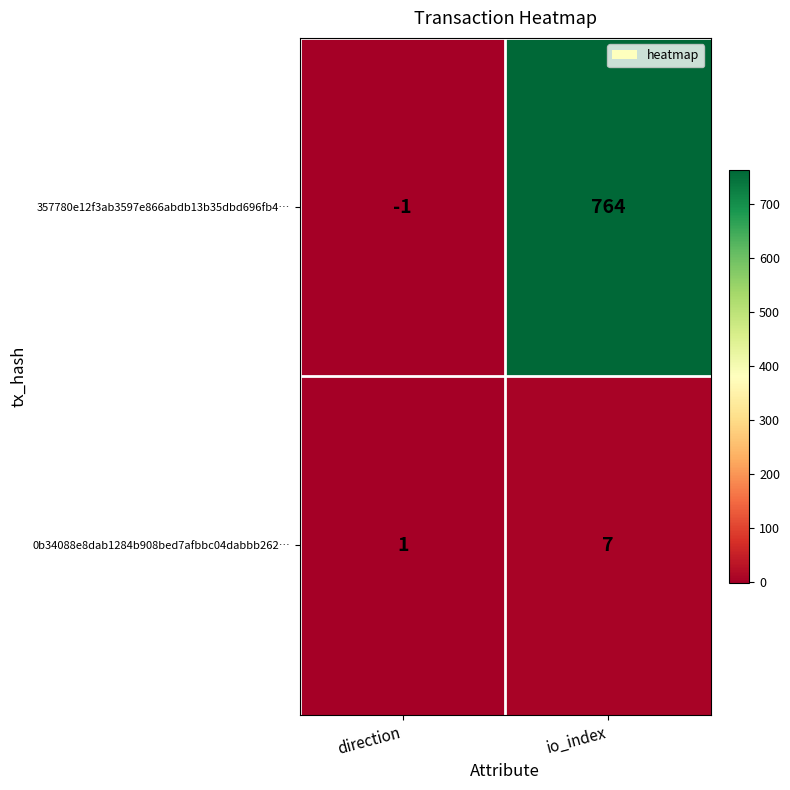

Reading right to left, list all the values displayed in this chart.

357780e12f3ab3597e866abdb13b35dbd696fb4…: 764	-1
0b34088e8dab1284b908bed7afbbc04dabbb262…: 7	1